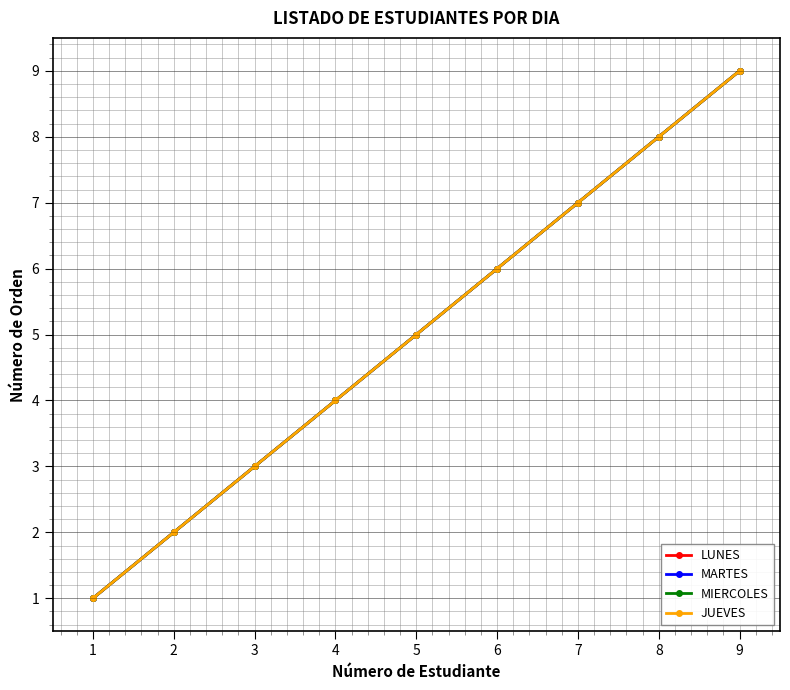

At which category does the chart reach its minimum across all series?

1